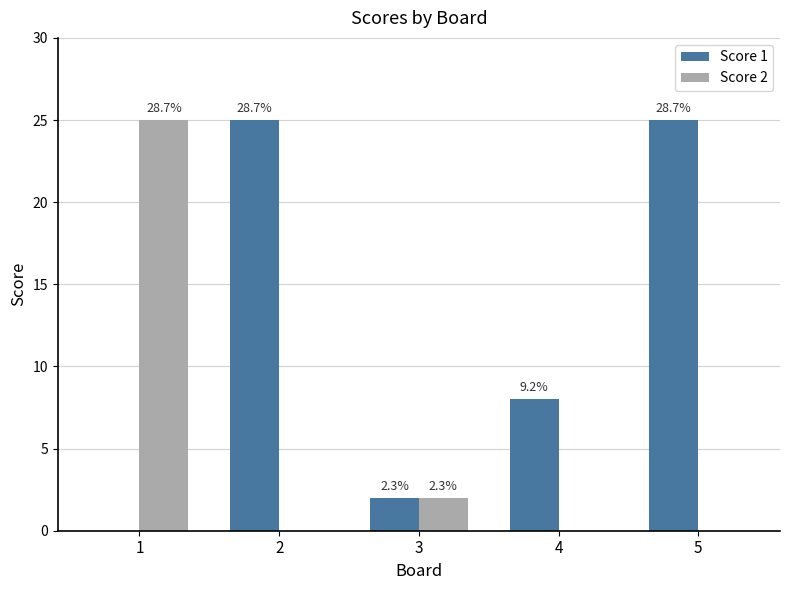

Reading left to right, extract all data points from this chart.

Score 1: 1=0	2=25	3=2	4=8	5=25
Score 2: 1=25	2=0	3=2	4=0	5=0